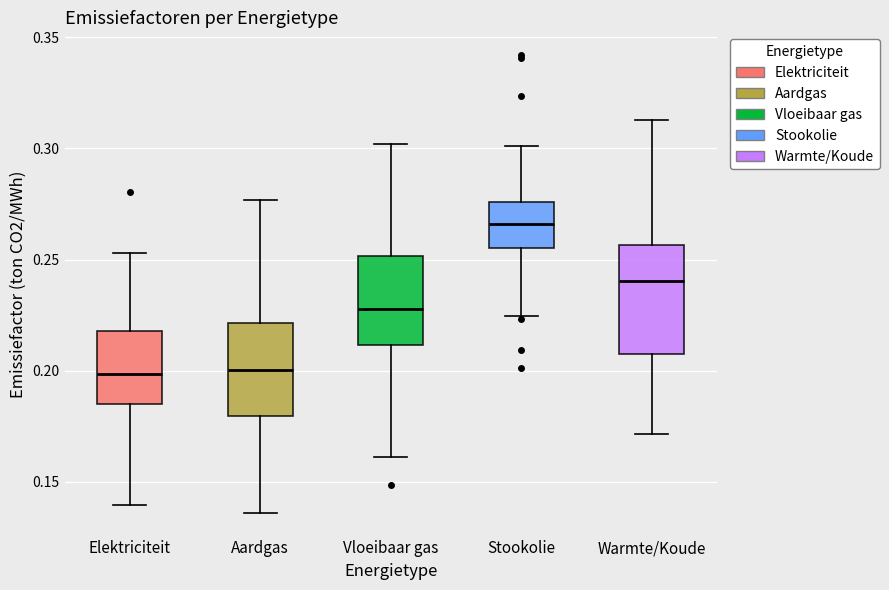

Comparing the boxes themselves (not the whiskers), which one is the tallest?

Warmte/Koude